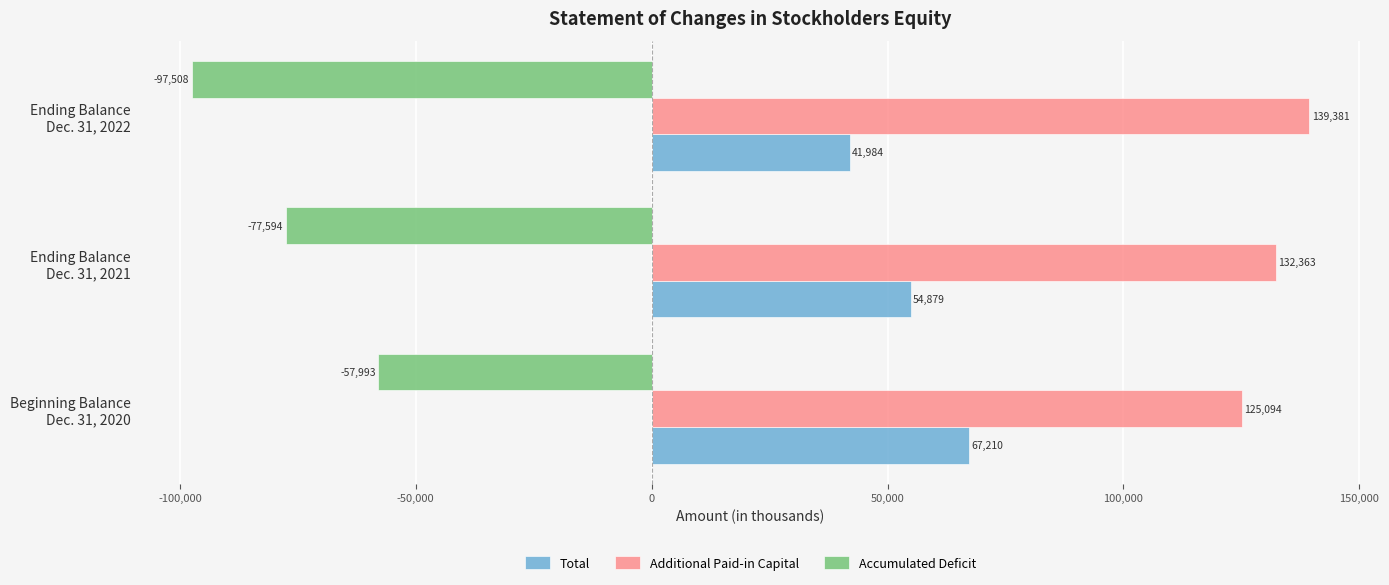

Which series has the largest total across all categories?

Additional Paid-in Capital